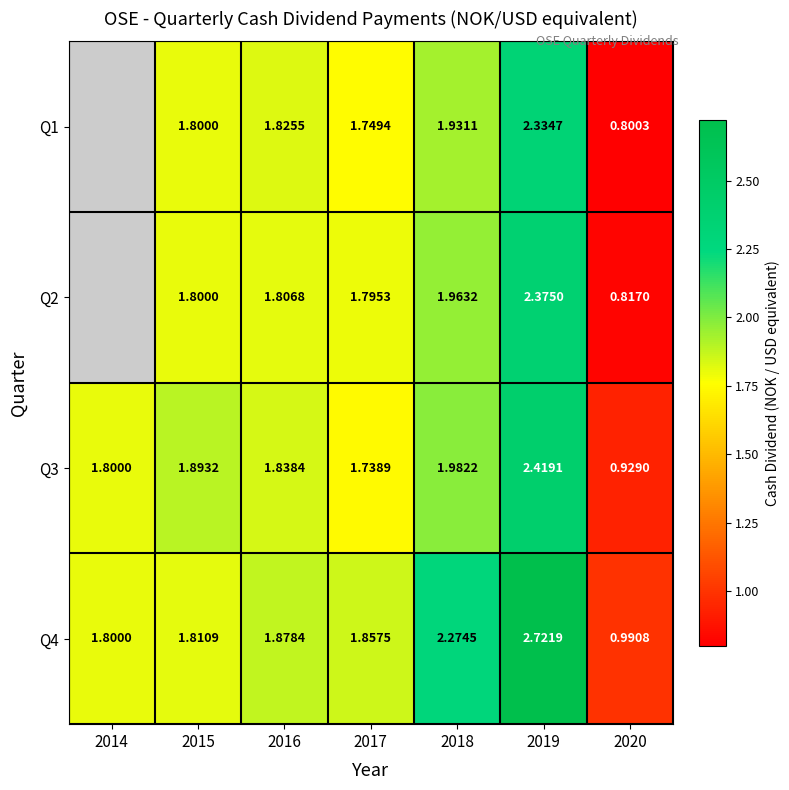

The value of Q4 at 2018 is 3.4. True or false?

False